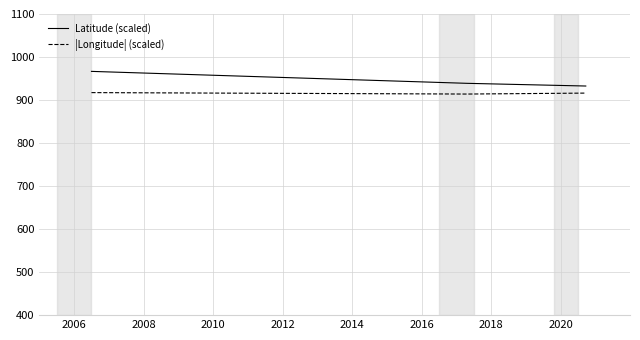

At which category is the sum across all series the highest?

2006